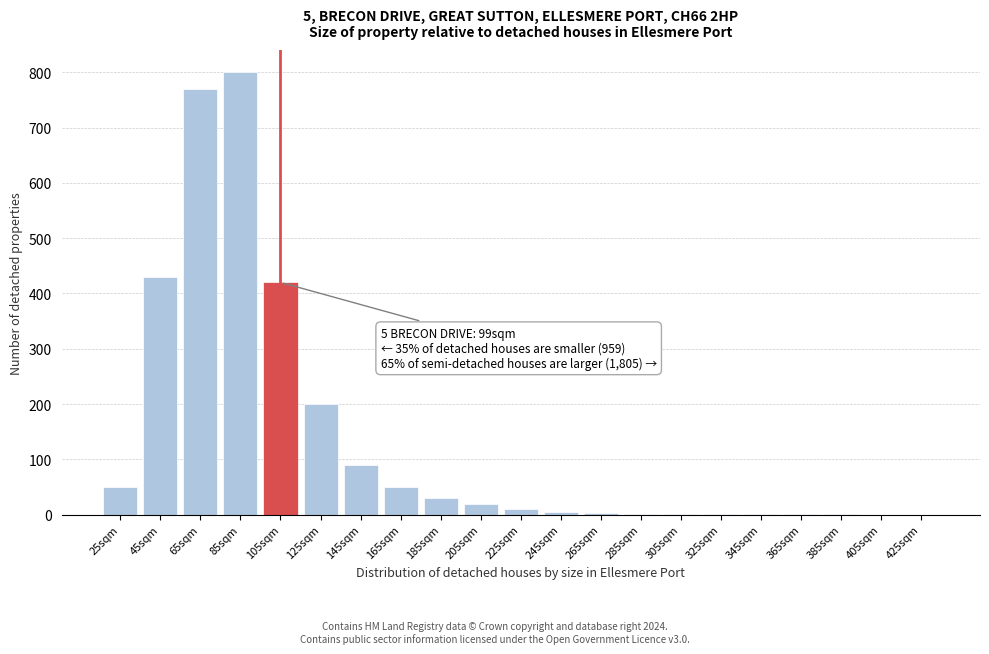

What is the greatest value displayed?

800